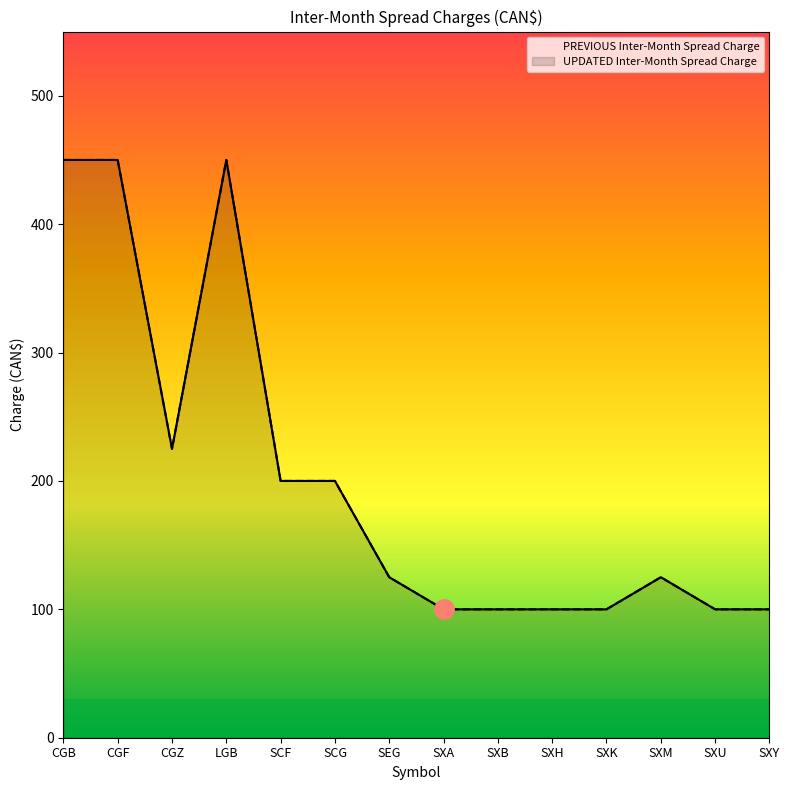

Rank the categories by UPDATED Inter-Month Spread Charge value from highest to lowest.

CGB, CGF, LGB, CGZ, SCF, SCG, SEG, SXM, SXA, SXB, SXH, SXK, SXU, SXY